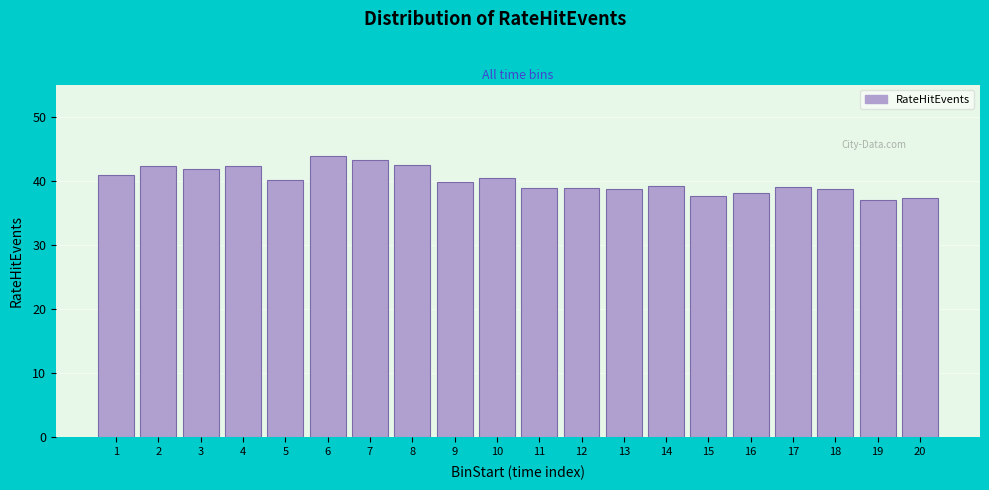

What is the value of the 17th bar from the left?

39.0